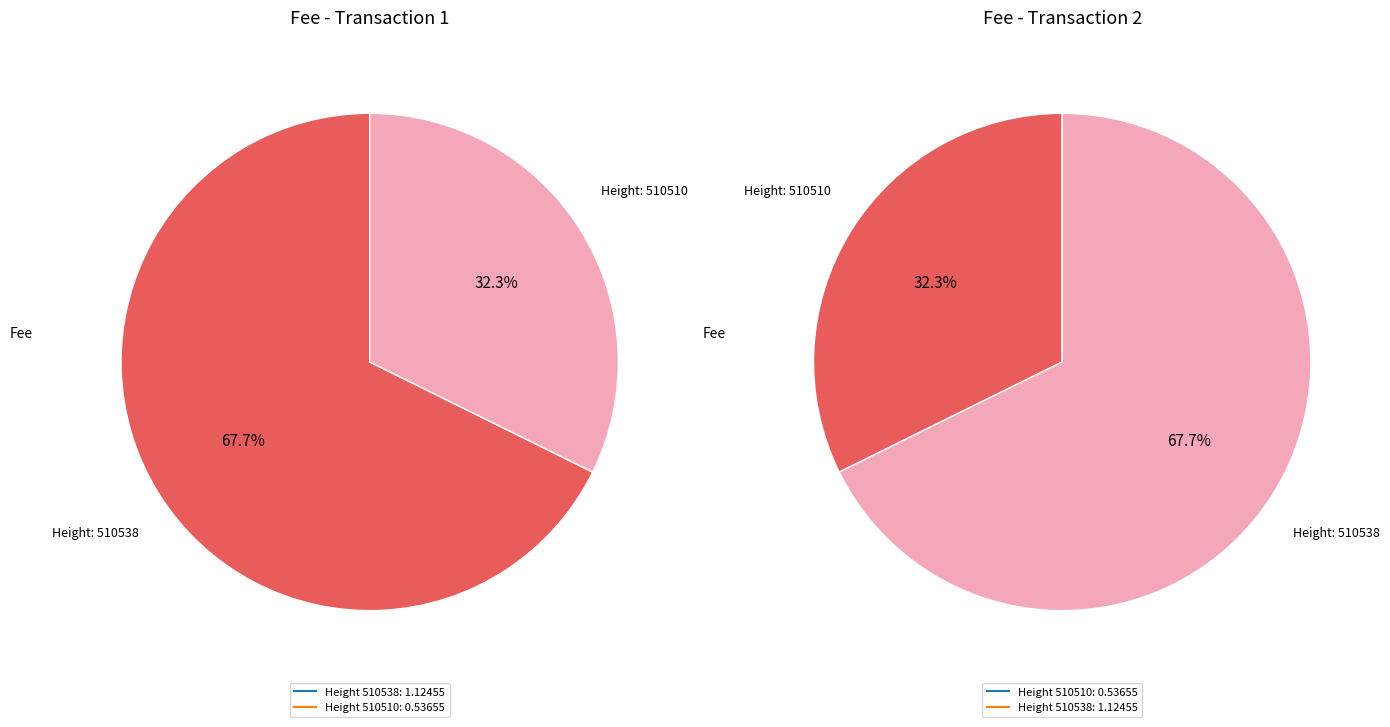

Which category has the biggest portion of the pie?

510538